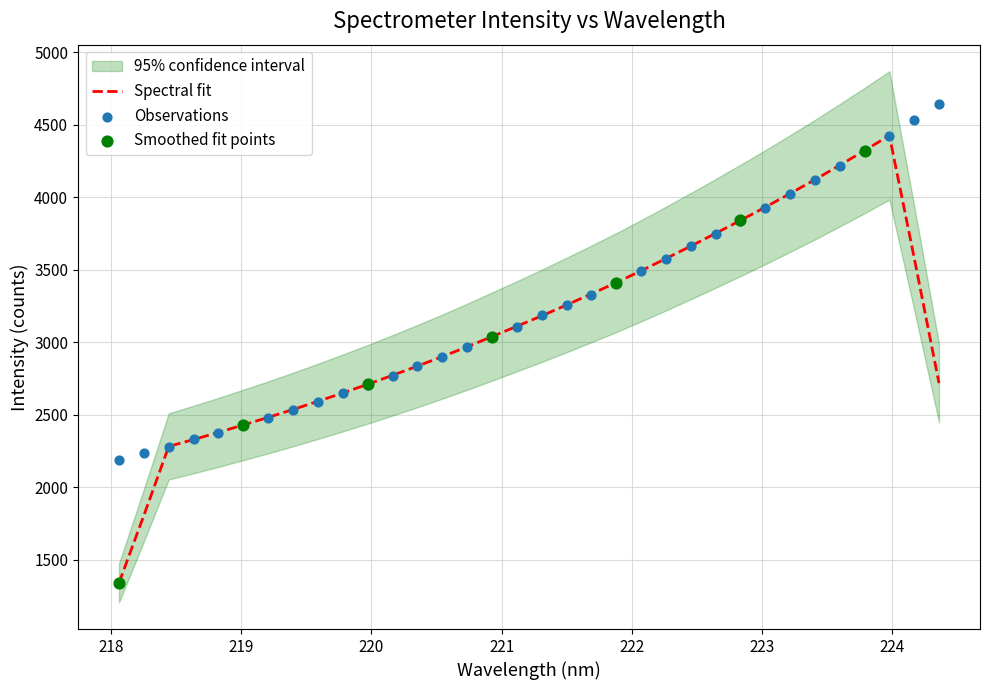

What is the lowest value of the Spectral fit series?

1340.7